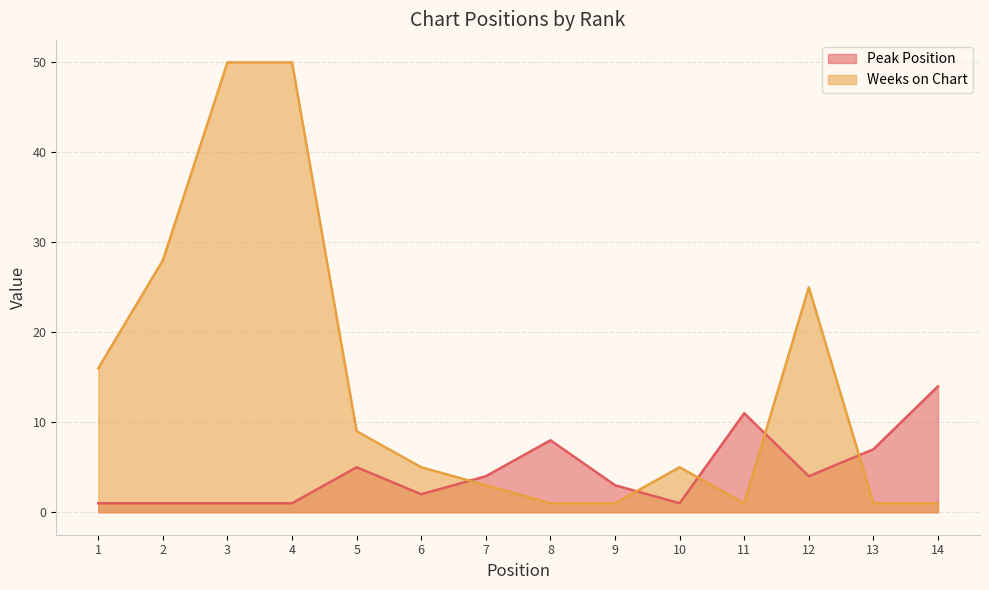

Where is the first local maximum for Peak Position?

5